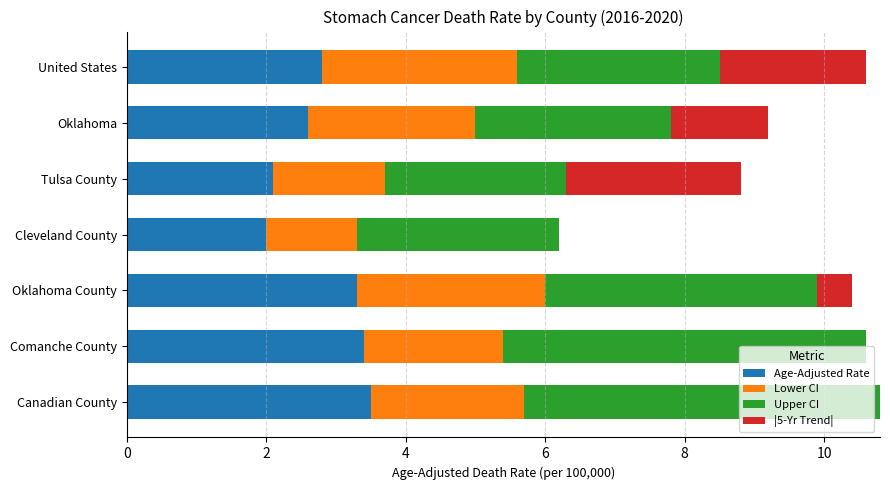

The Age-Adjusted Rate series shows 2.0 at Cleveland County. True or false?

True